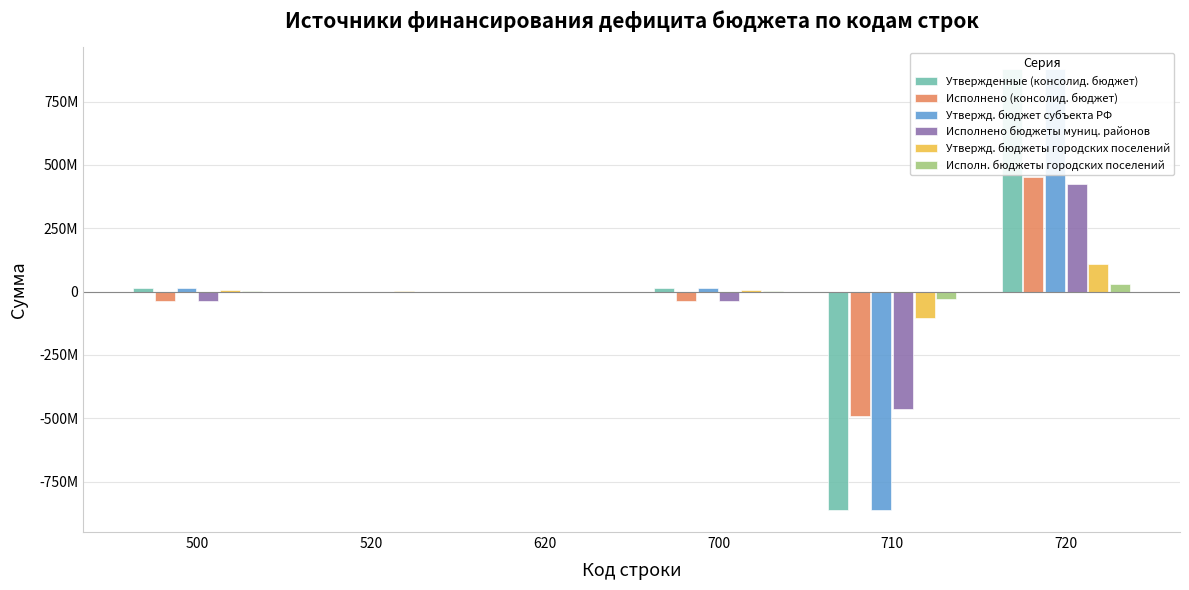

How many positive values does the Исполн. бюджеты городских поселений series have?

3